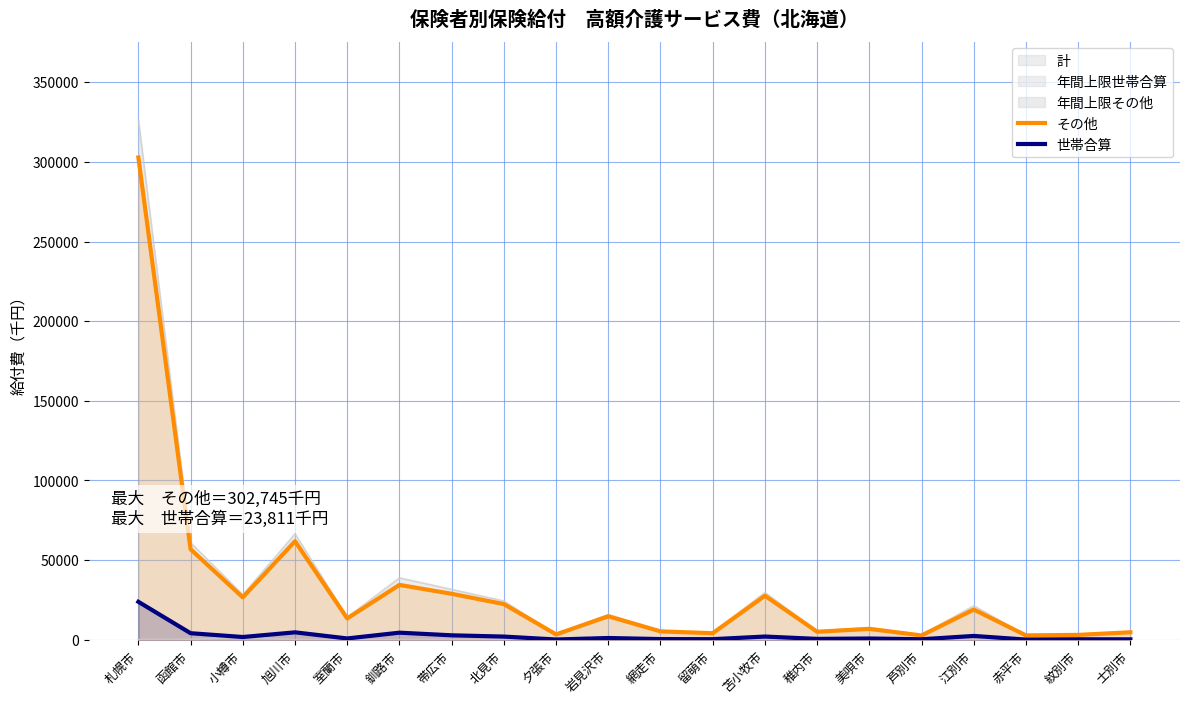

True or false: その他 and 世帯合算 cross at least once.

False